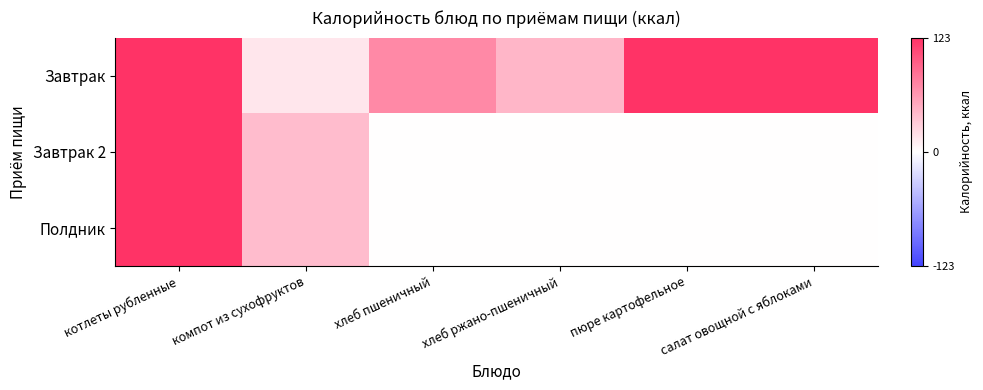

What is the approximate value of Завтрак 2 at котлеты рубленные?

146.0